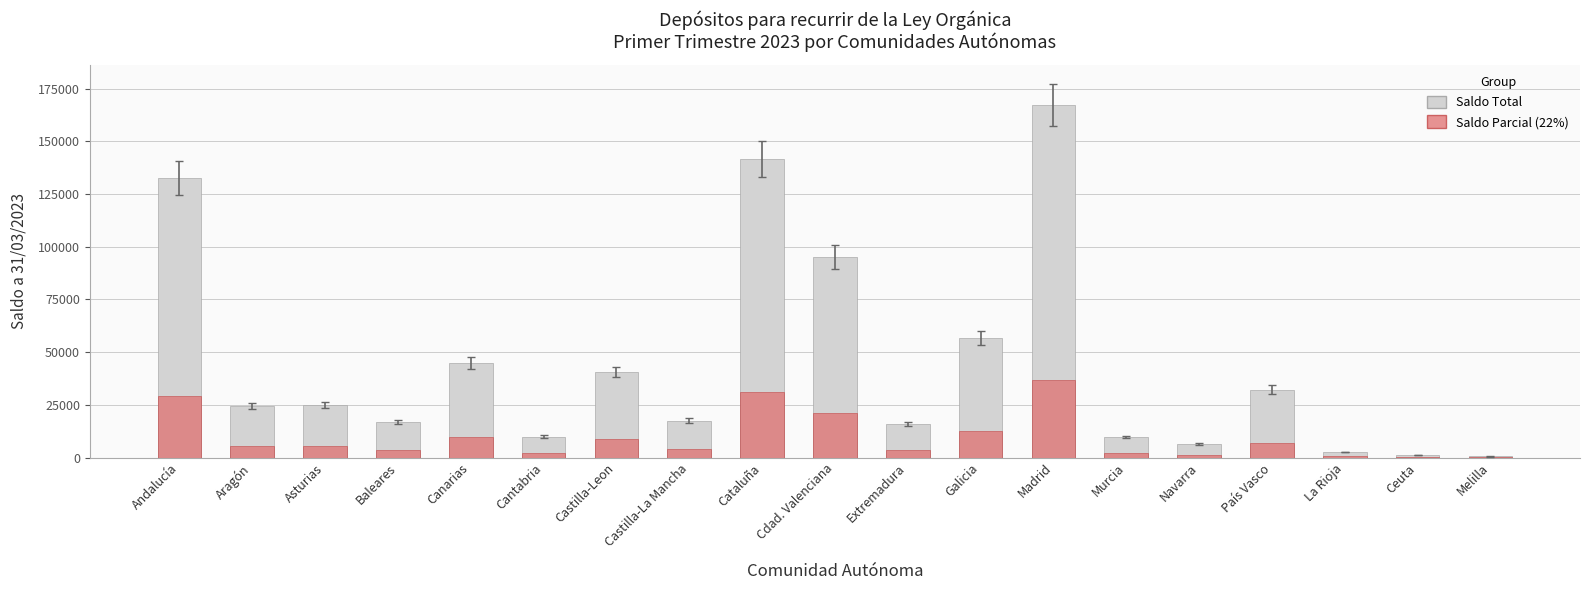

Which series has the largest range (max minus min)?

Saldo Total